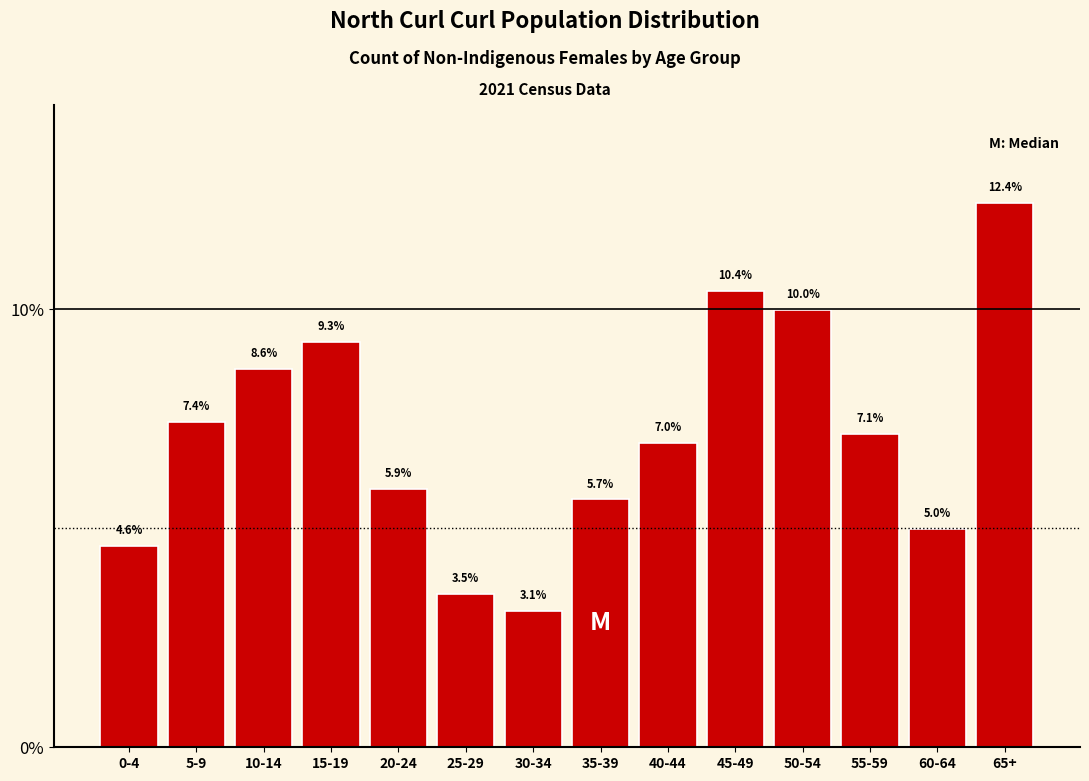

Are the bars horizontal?

No